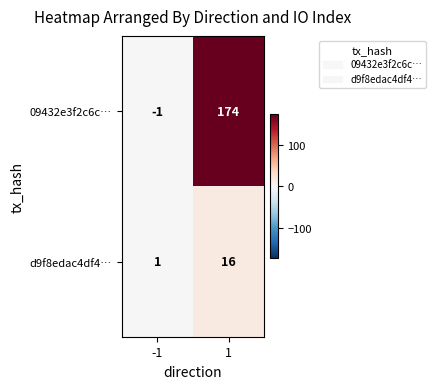

Reading left to right, extract all data points from this chart.

09432e3f2c6c…: -1=-1	1=174
d9f8edac4df4…: -1=1	1=16